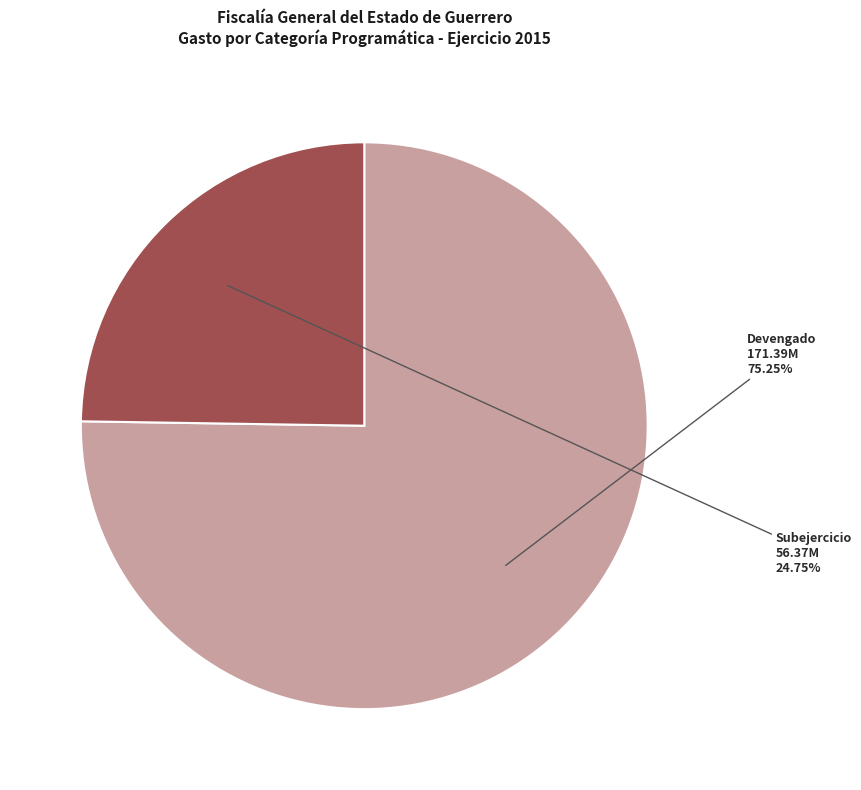

Does any single category account for the majority?

Yes